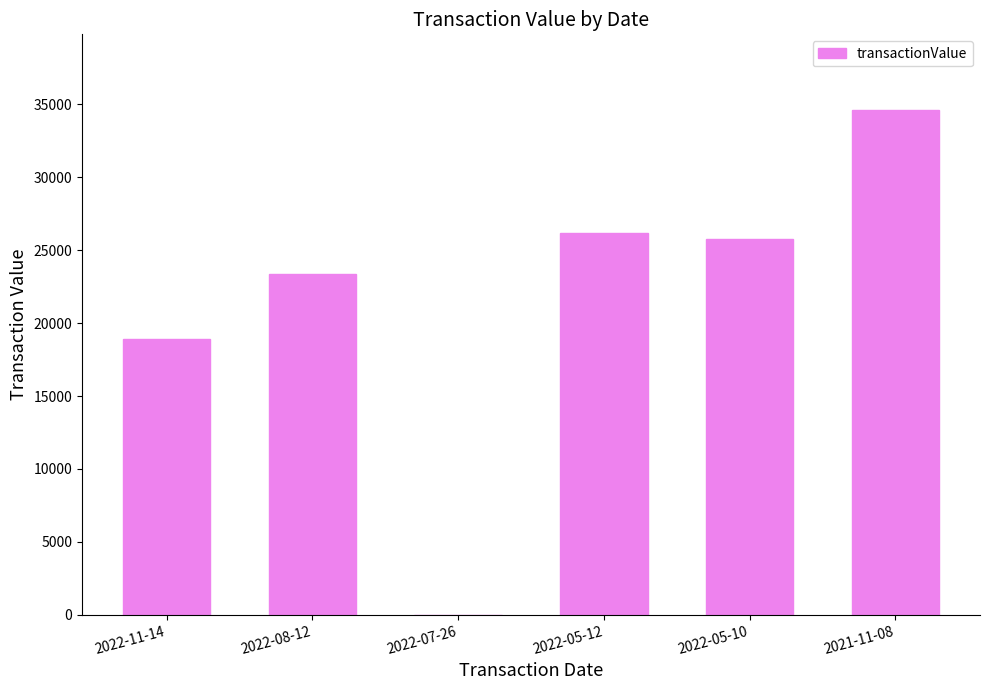

At which category does the chart reach its peak across all series?

2021-11-08